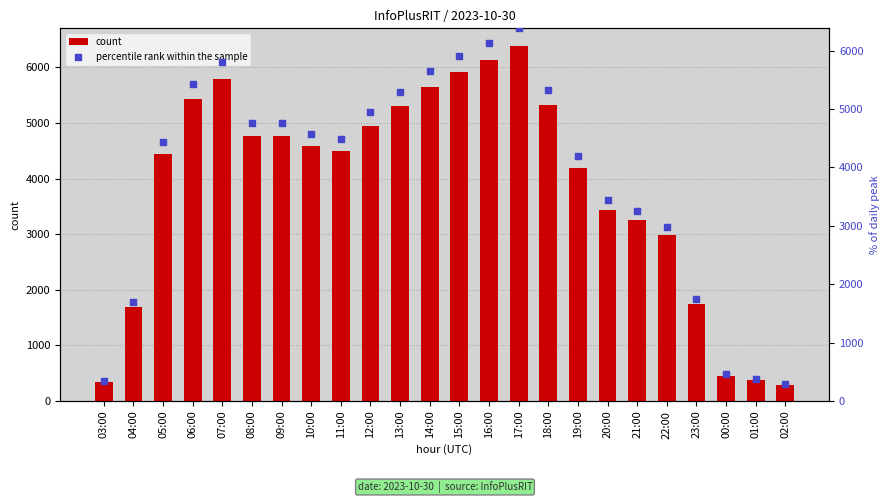

What are all the series names shown in the legend?

count, percentile rank within the sample